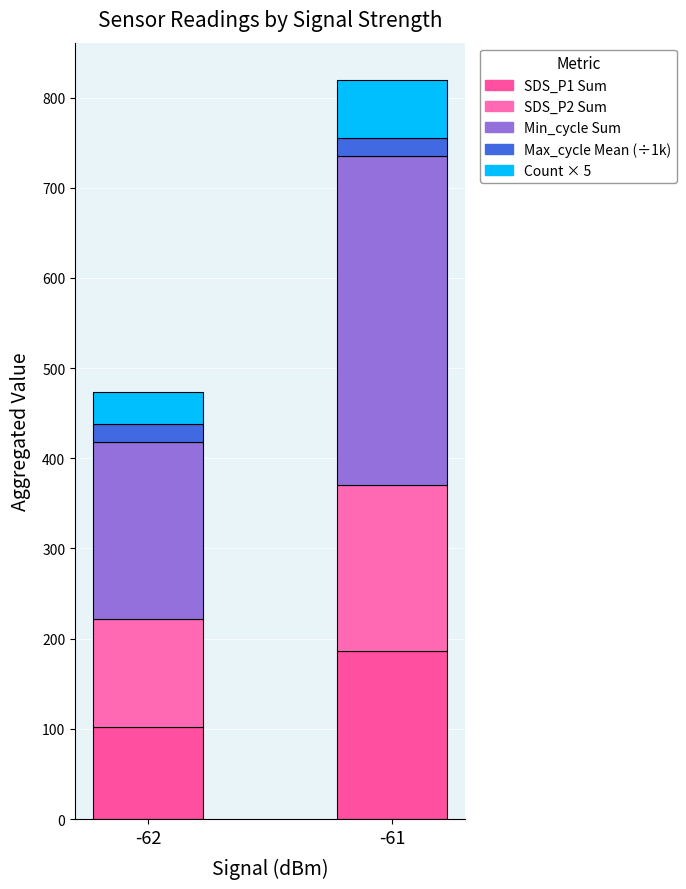

How many values in the SDS_P1 Sum series exceed 186?

1